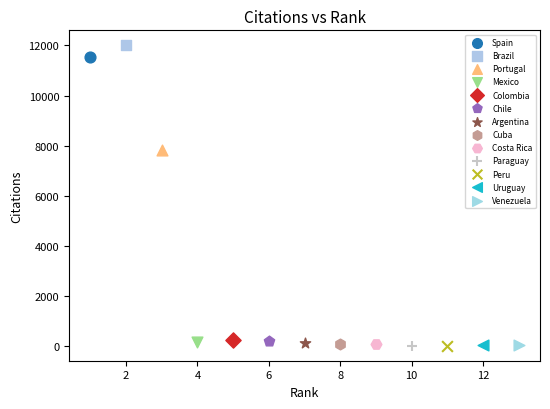

What are all the series names shown in the legend?

Spain, Brazil, Portugal, Mexico, Colombia, Chile, Argentina, Cuba, Costa Rica, Paraguay, Peru, Uruguay, Venezuela